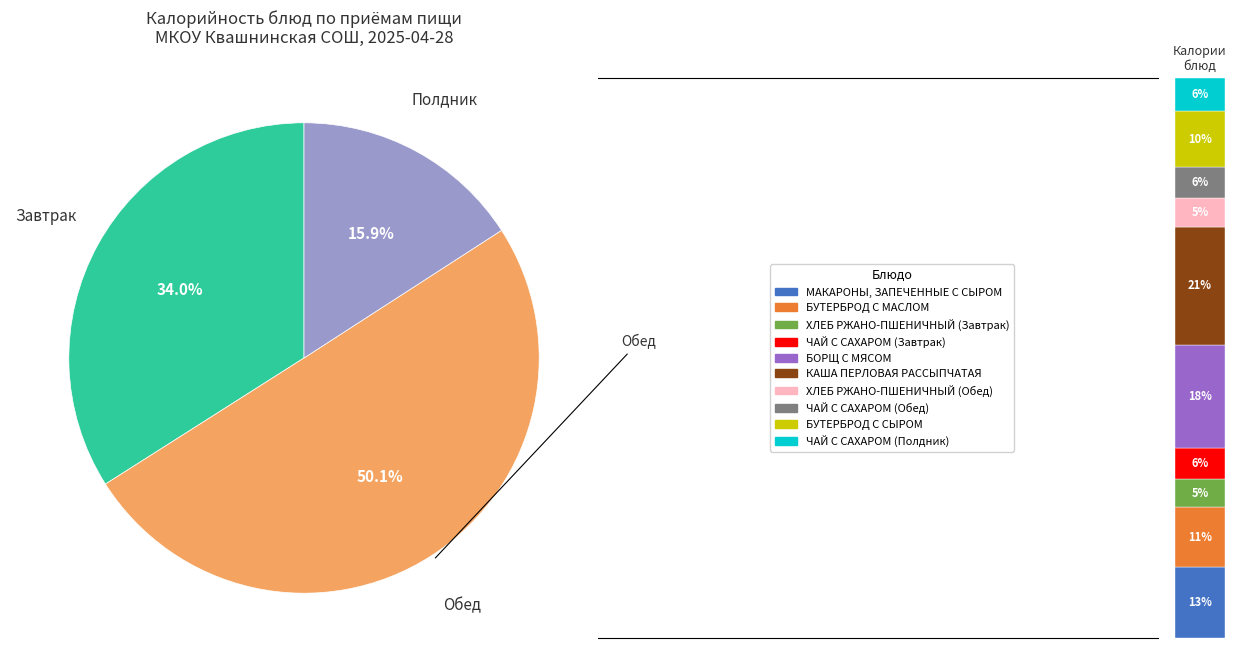

True or false: БУТЕРБРОД С СЫРОМ accounts for 10% of the total.

True